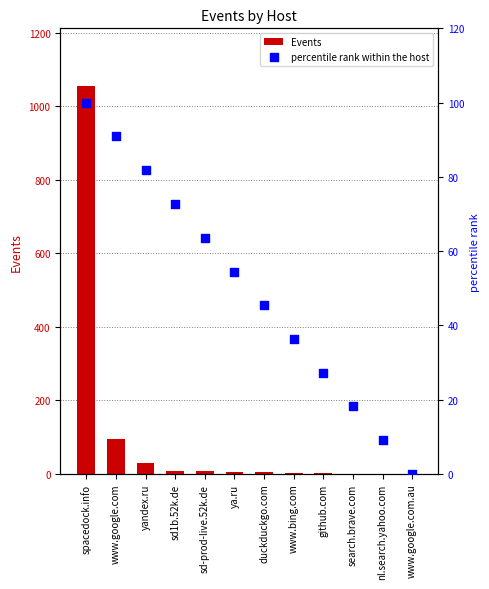

What are all the series names shown in the legend?

Events, percentile rank within the host